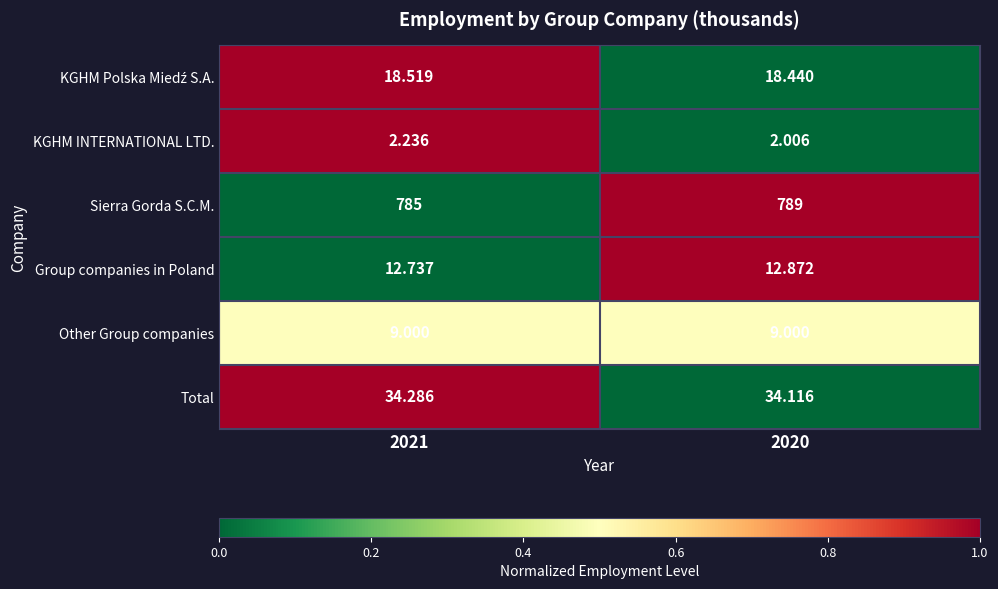

How many data points in Sierra Gorda S.C.M. are less than 789?

1